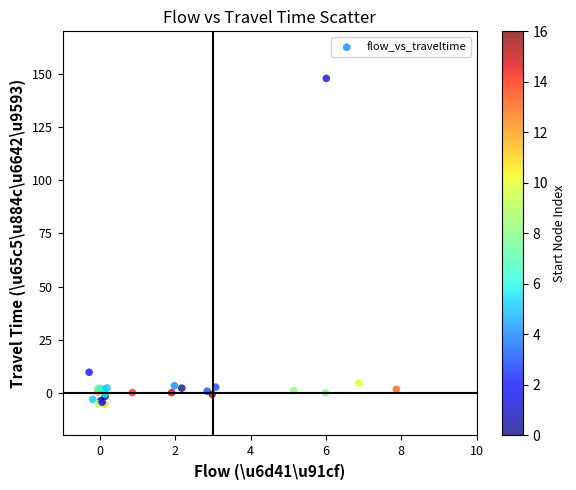

What Y value in the scatter plot is closest to 71?

9.7